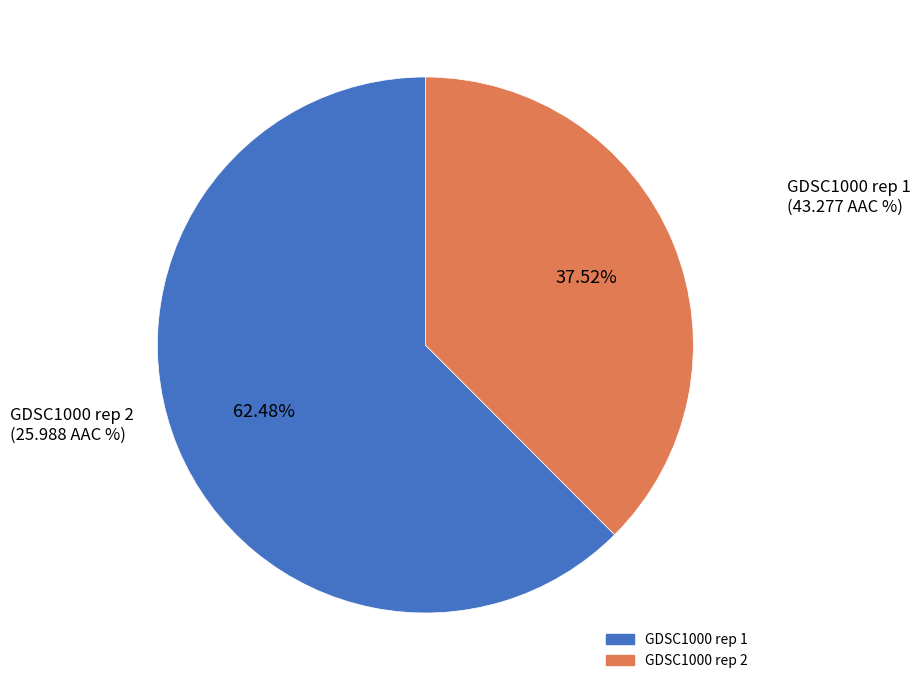

What percentage is NOT represented by GDSC1000 rep 1?

37.5%